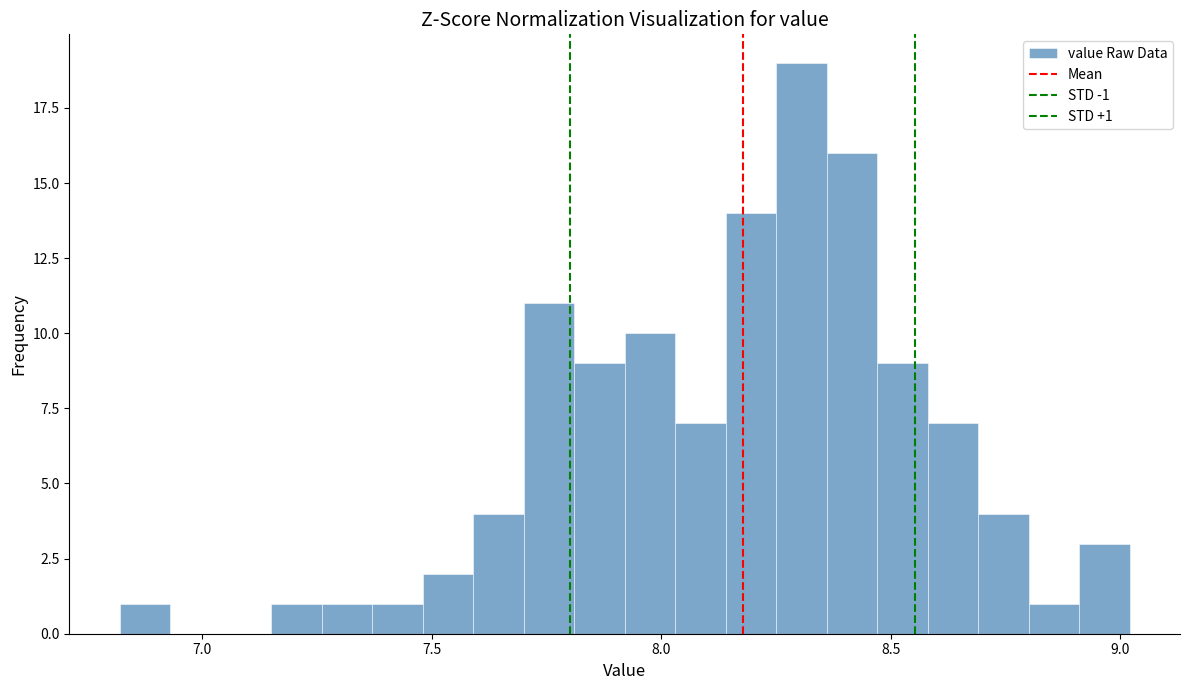

Around what value on the x-axis is the tallest bar? Give the approximate position of its centre, as read against the axis.

8.30